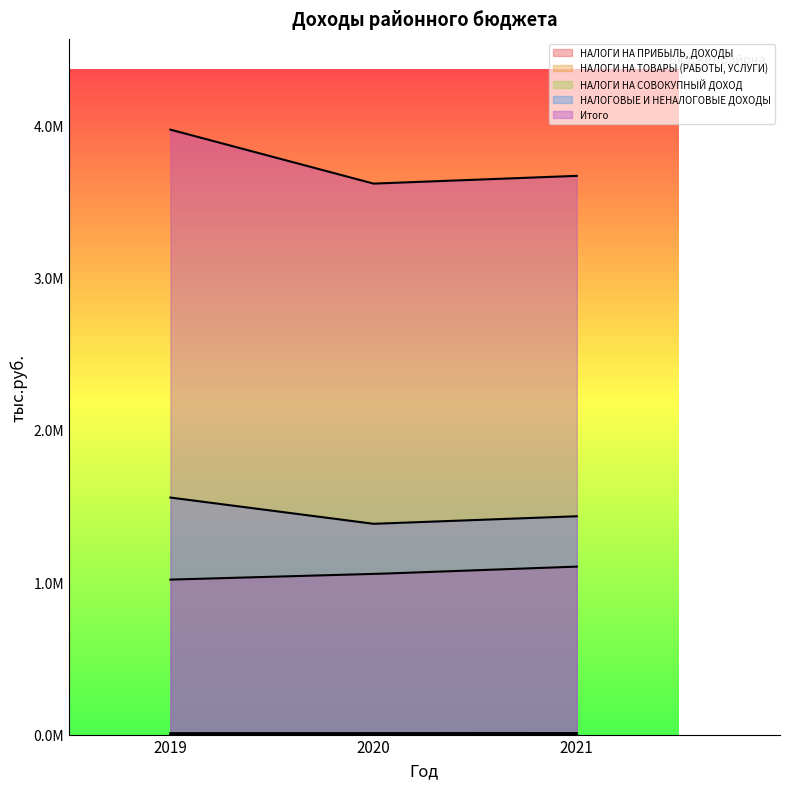

Read the НАЛОГИ НА ТОВАРЫ (РАБОТЫ, УСЛУГИ) value at 2020.

170.2